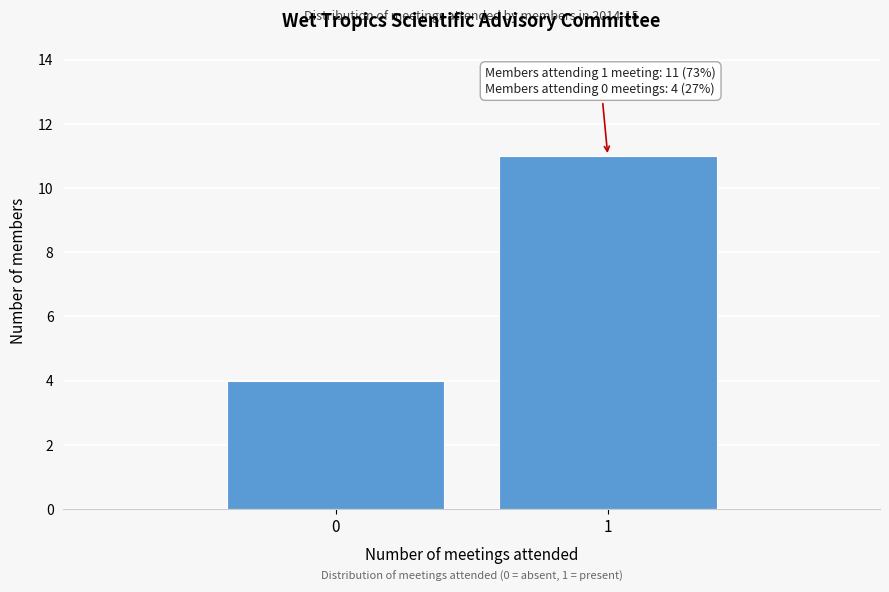

Reading left to right, list all the values displayed in this chart.

4	11